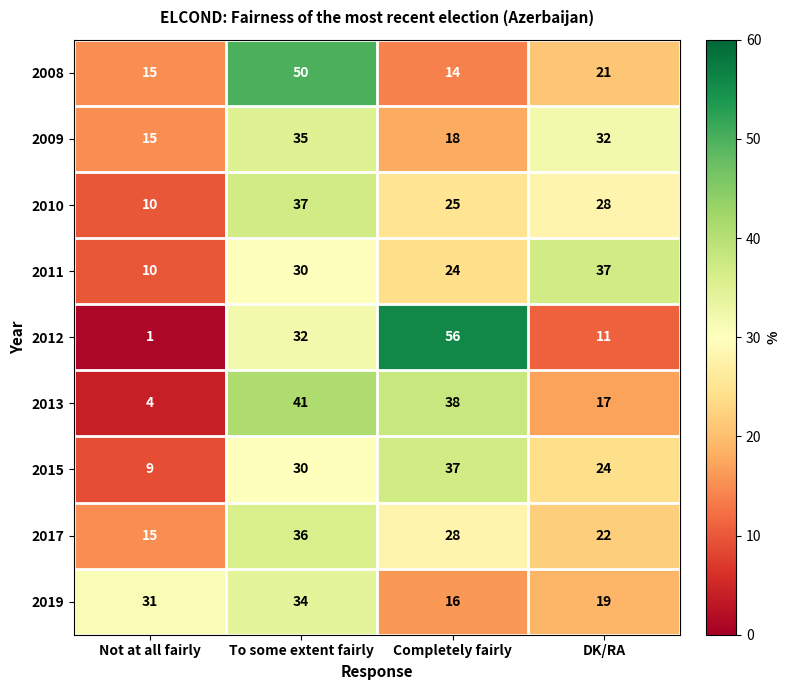

Rank the series at DK/RA from lowest to highest value.

2012, 2013, 2019, 2008, 2017, 2015, 2010, 2009, 2011